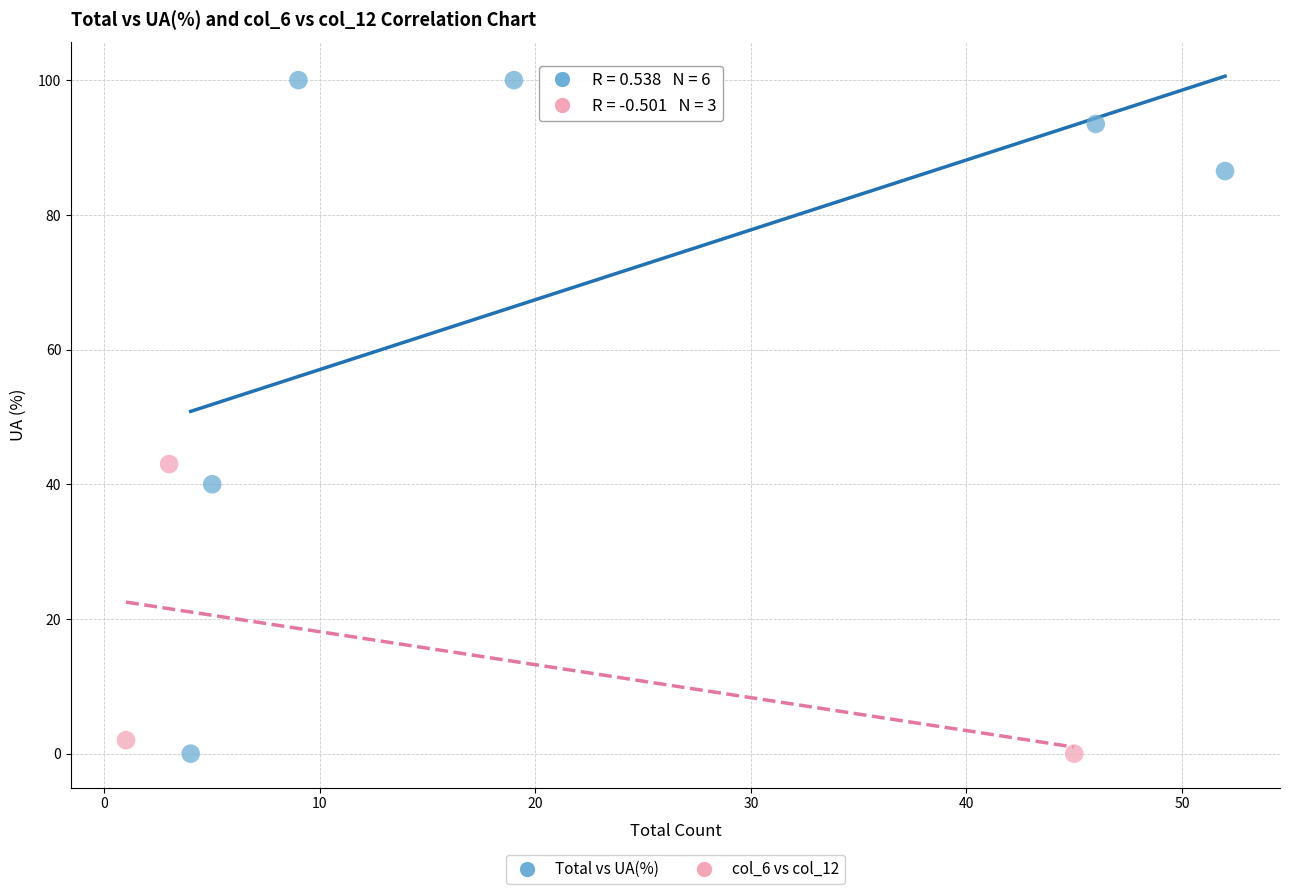

Which series contains the highest Y value?

Total vs UA(%)